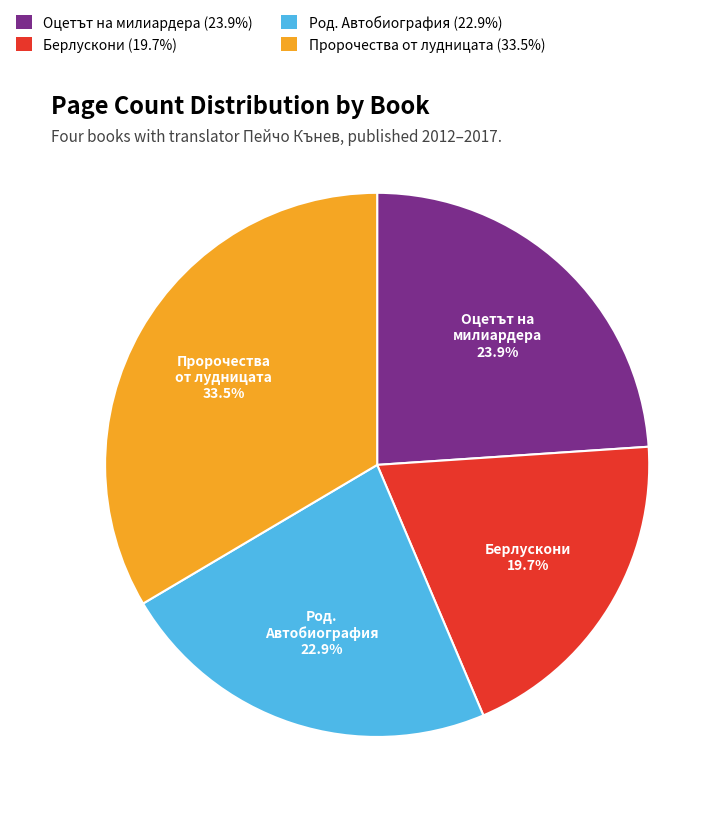

Does any single category account for the majority?

No